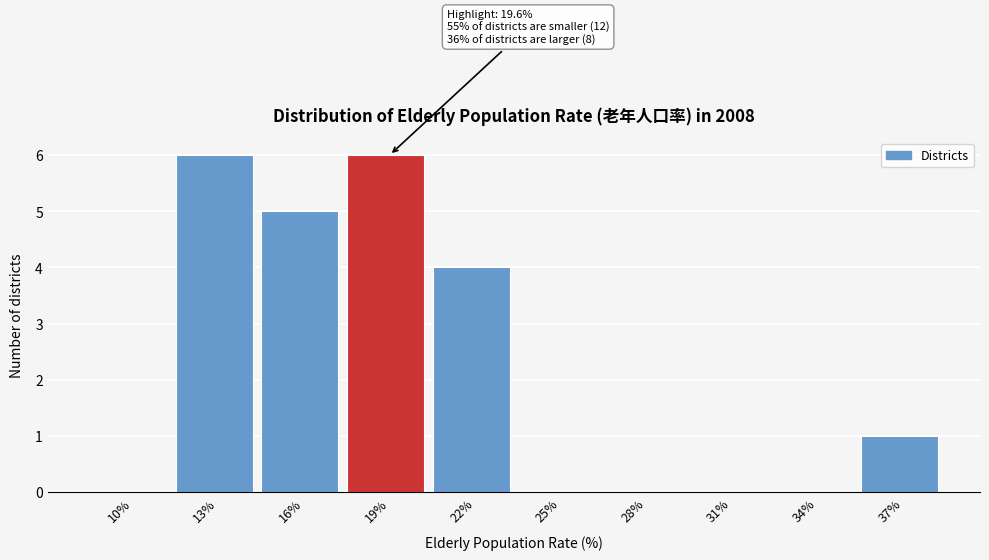

Reading left to right, list all the values displayed in this chart.

10%=0	13%=6	16%=5	19%=6	22%=4	25%=0	28%=0	31%=0	34%=0	37%=1